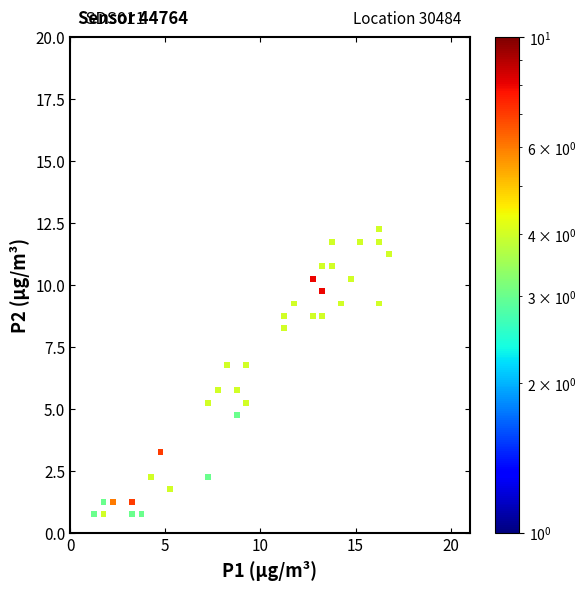

What is the range of X values (max minus min)?

15.5